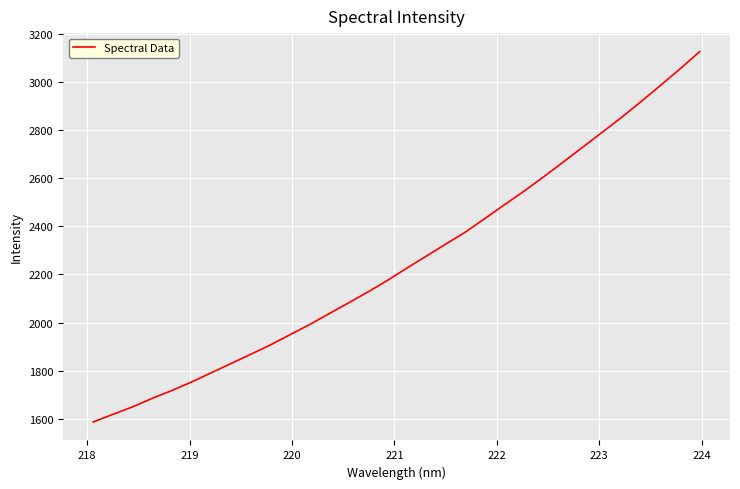

What is the greatest value displayed?

3124.9